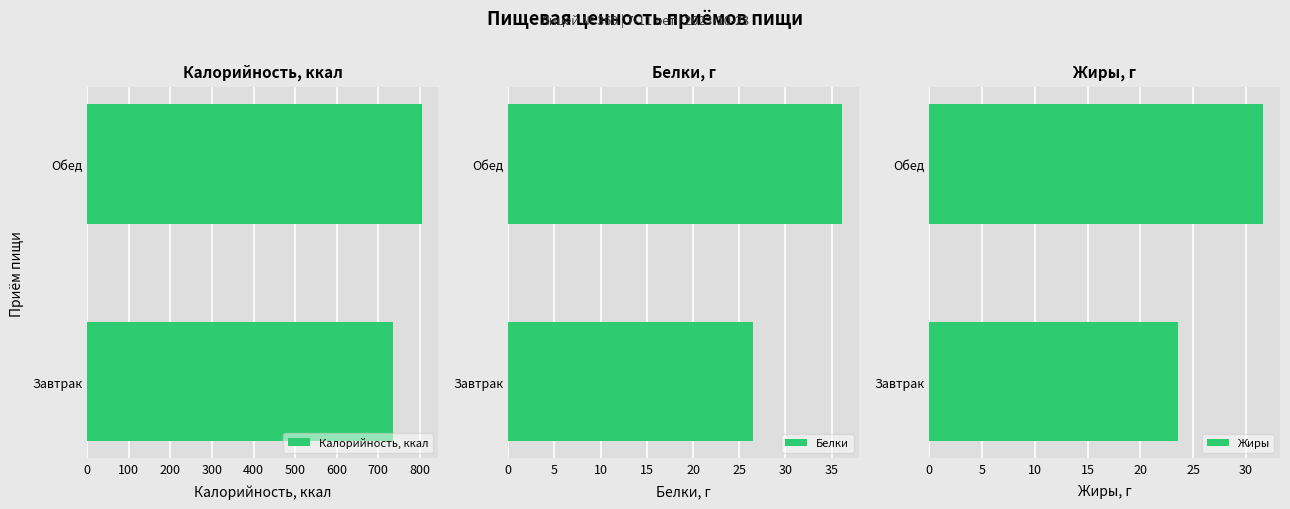

What is the sum of all Жиры values?

55.2